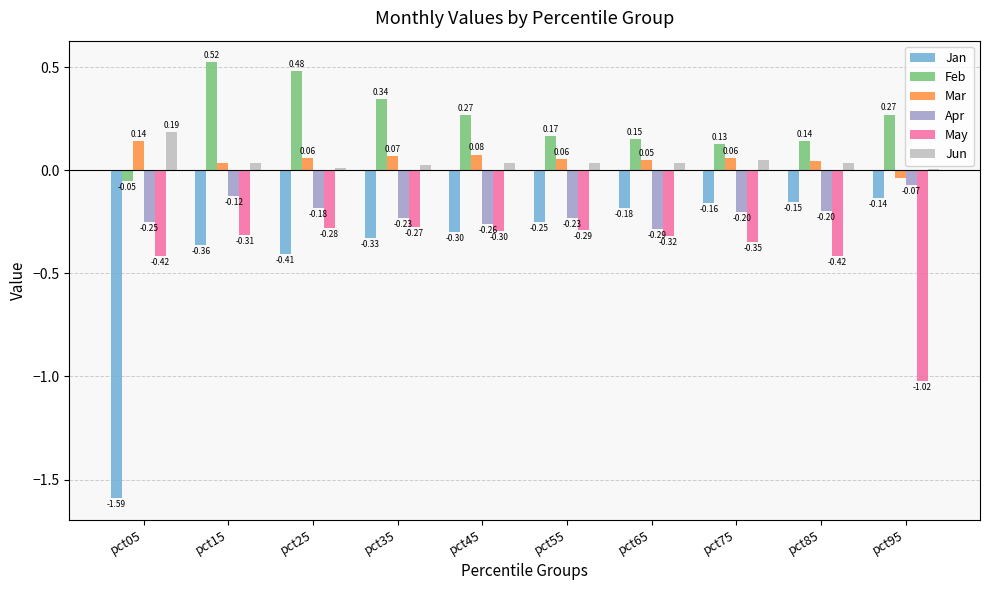

Between pct25 and pct35, which series saw the biggest shift?

Feb